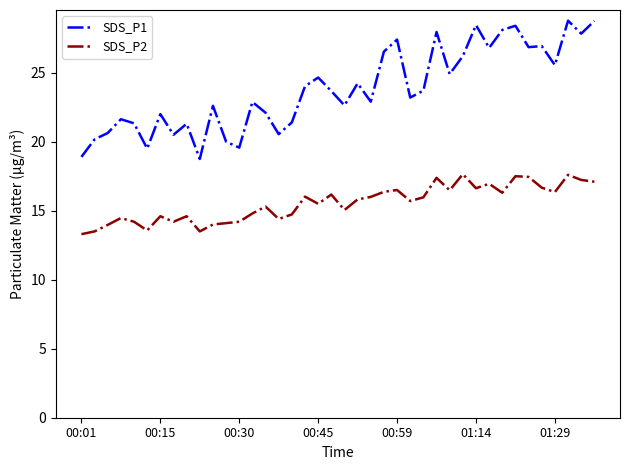

True or false: SDS_P2 and SDS_P1 intersect in this chart.

False